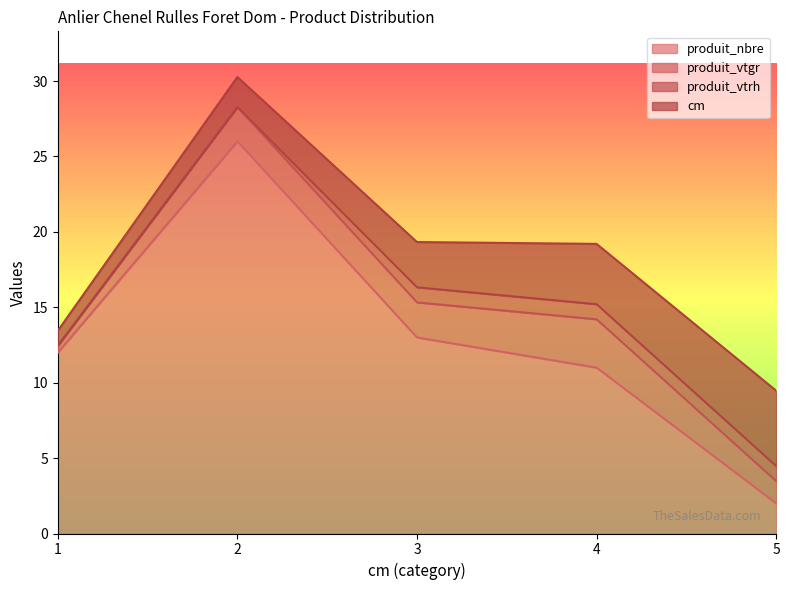

What is the difference between the second highest and minimum values in the produit_vtgr series?

1.9